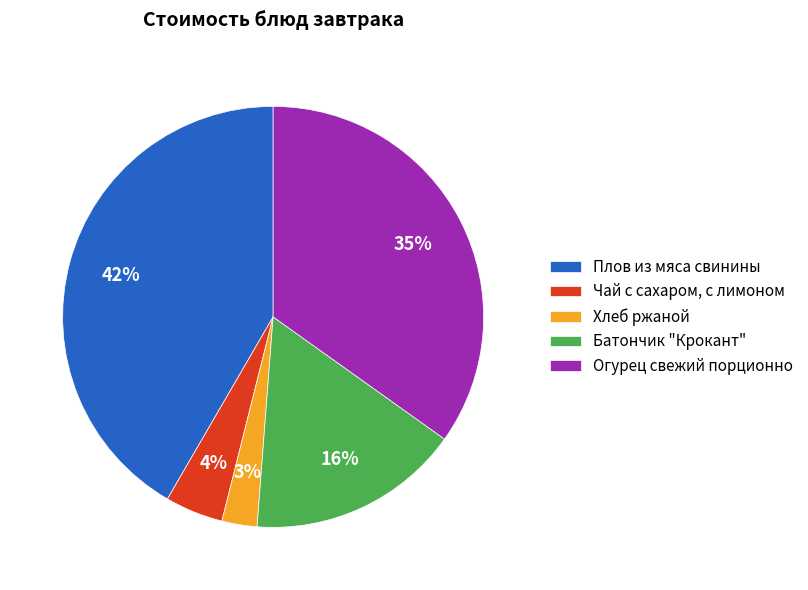

Is the sum of Хлеб ржаной and Батончик "Крокант" greater than half?

No